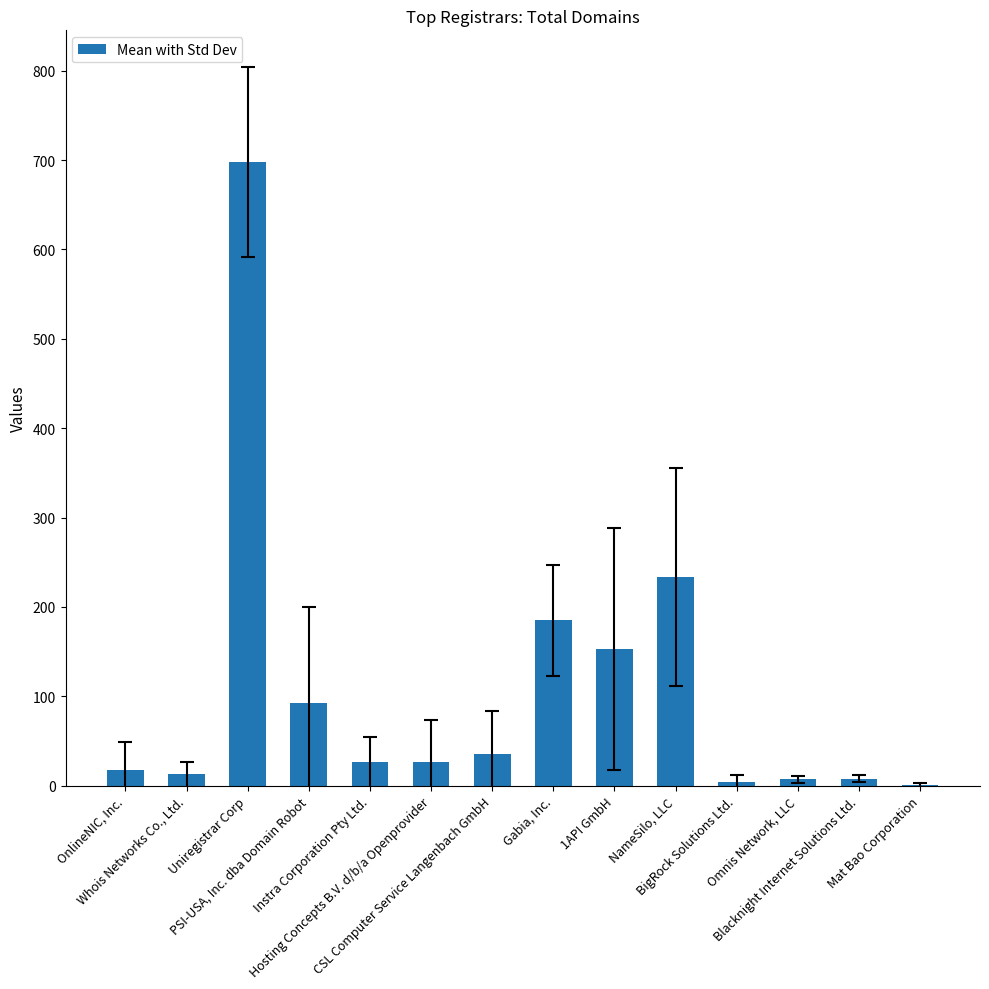

Are the bars horizontal?

No